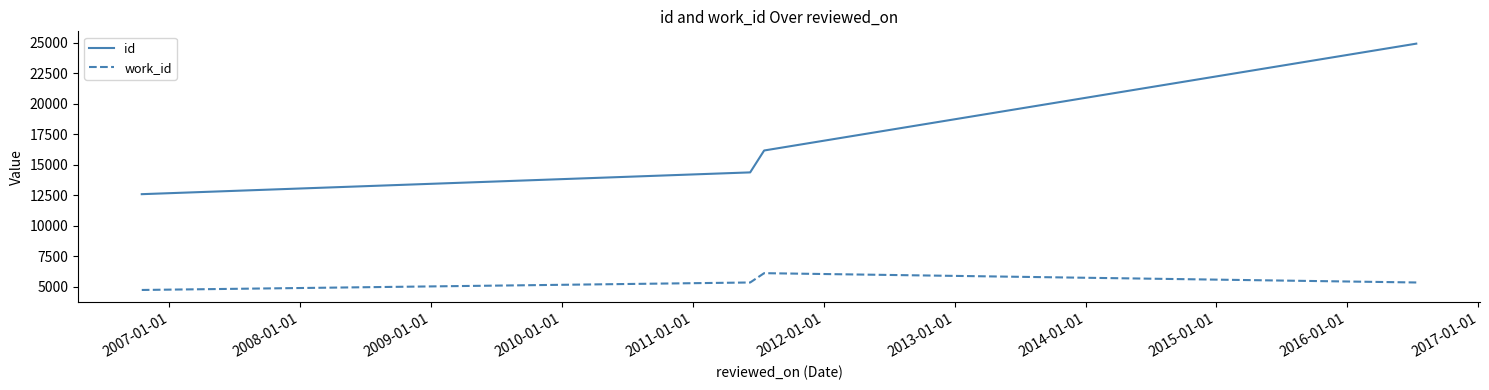

True or false: id and work_id intersect in this chart.

False